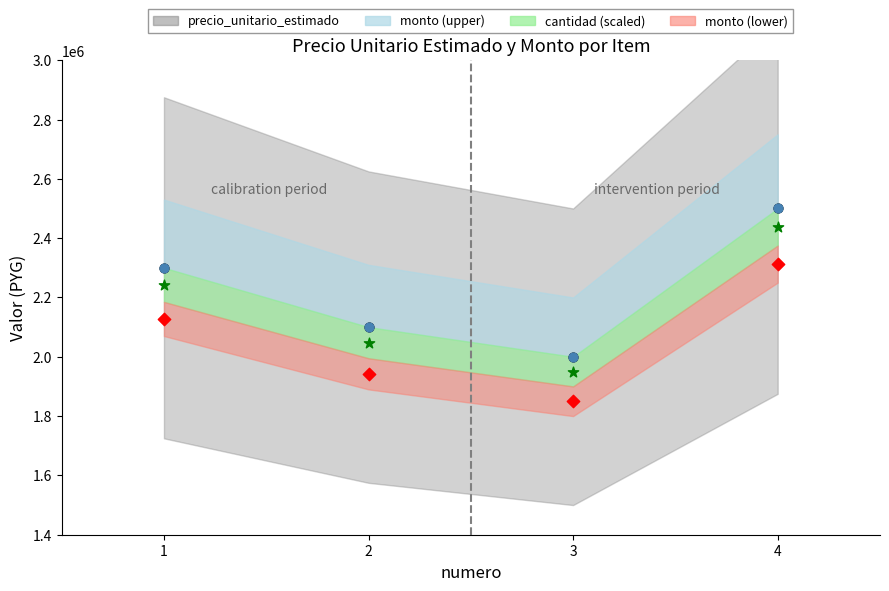

Which series has the largest total across all categories?

precio_unitario_estimado